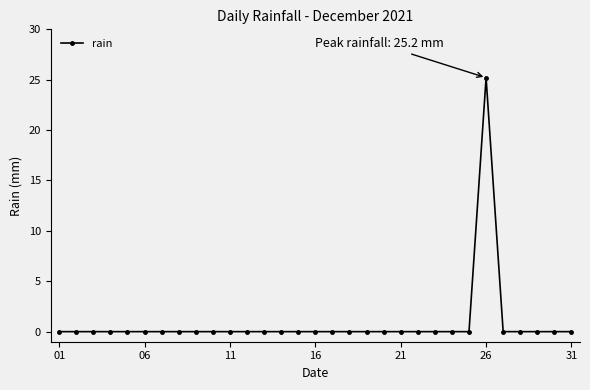

True or false: the data has more than 0 interior local peaks.

True